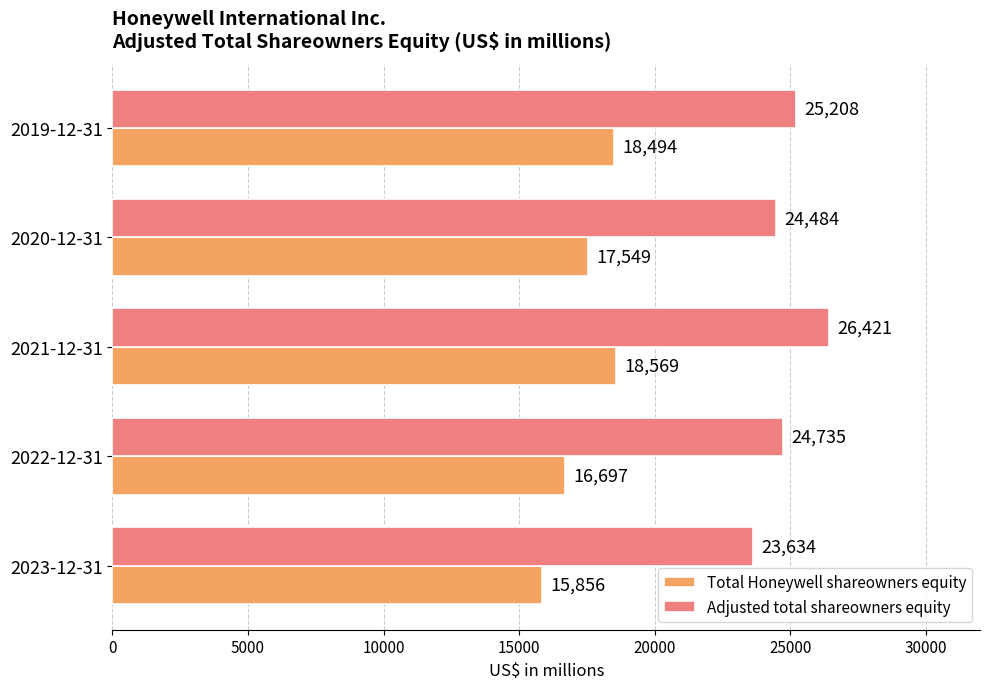

What is the difference between the second highest and minimum values in the Adjusted total shareowners equity series?

1574